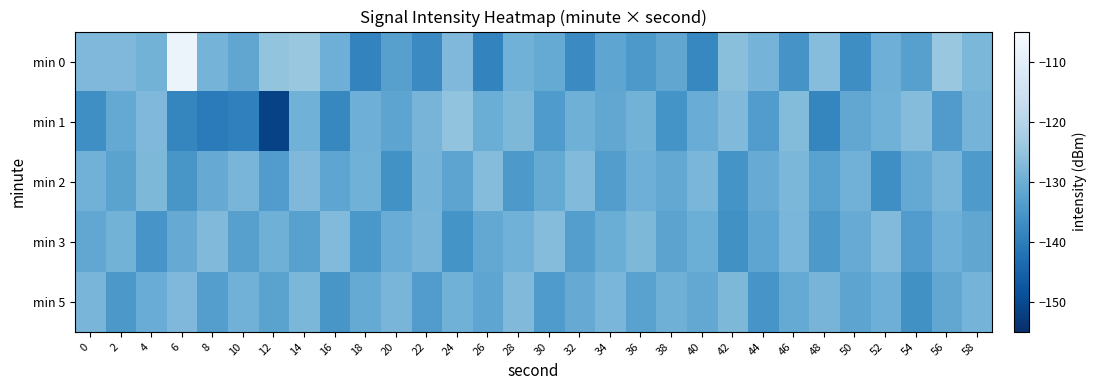

Which series has the largest range (max minus min)?

min 0